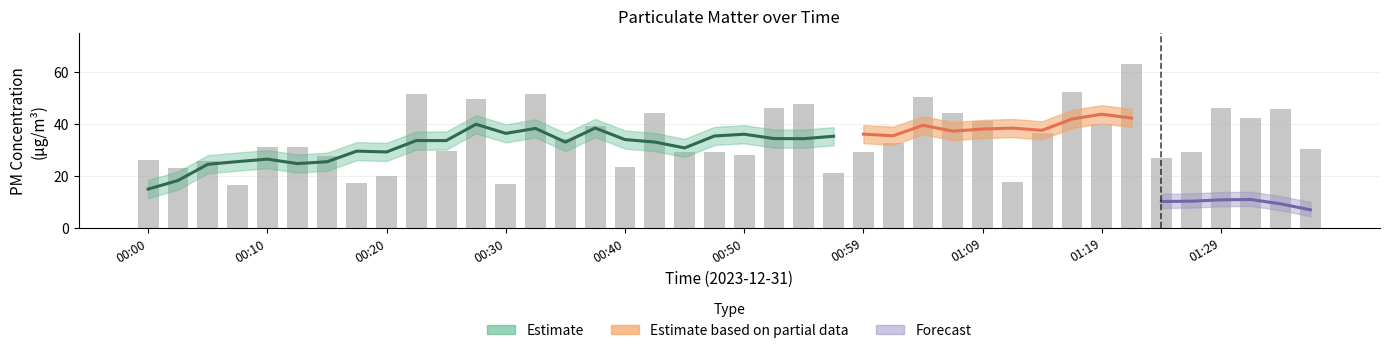

Reading left to right, transcribe all the data shown in this chart.

26.1	22.9	25.7	16.6	31.3	31.3	27.7	17.1	20.1	51.8	29.7	49.7	17.0	51.6	34.2	39.3	23.3	44.2	29.3	29.4	27.9	46.3	47.6	21.0	29.2	32.7	50.4	44.4	41.2	17.9	36.7	52.2	40.1	63.1	27.0	29.3	46.3	42.2	45.9	30.4